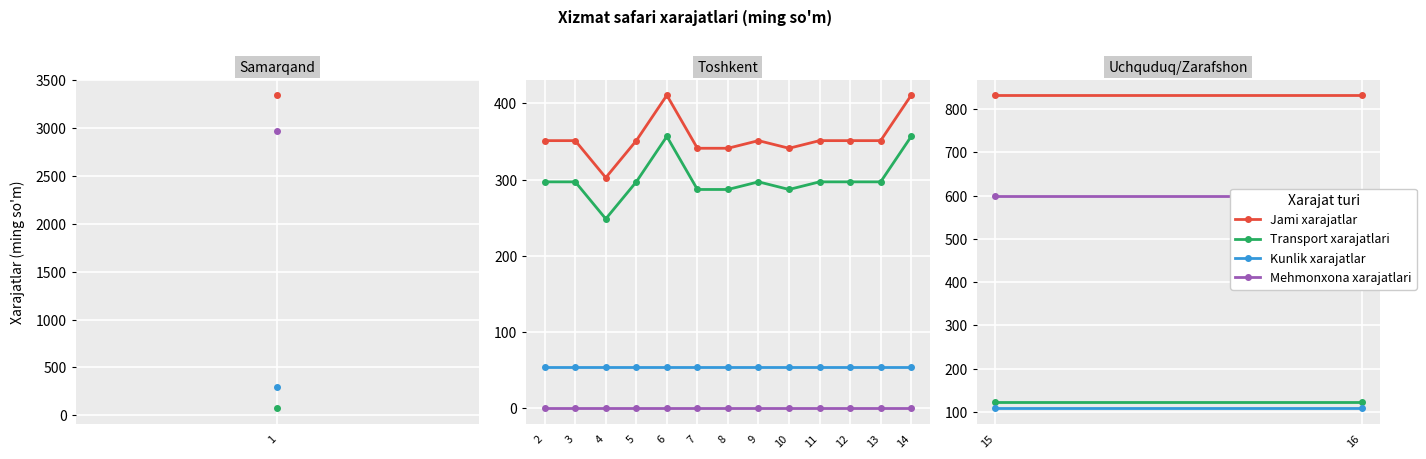

What is the highest value of the Kunlik xarajatlar series?

54.0